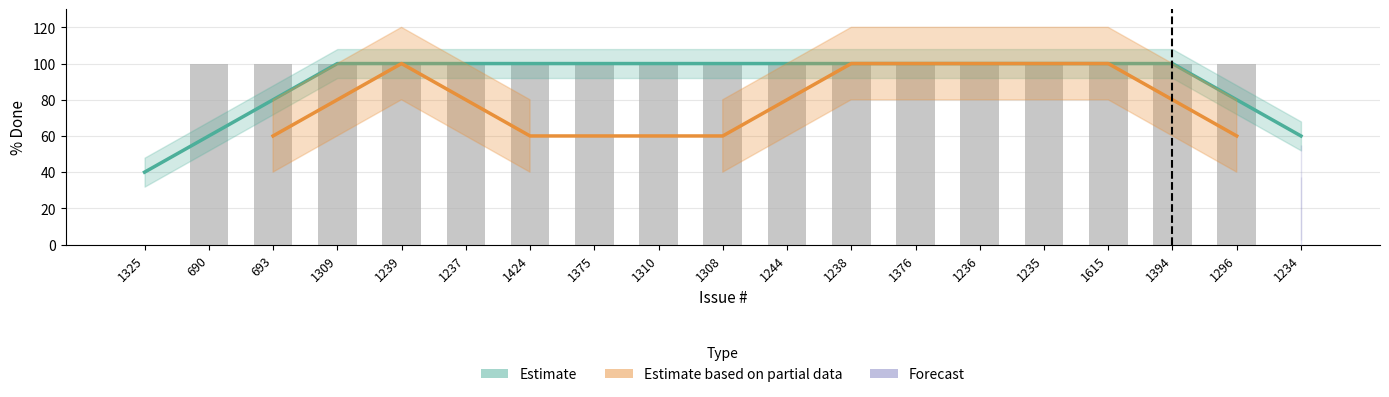

Which series has the largest total across all categories?

Estimate